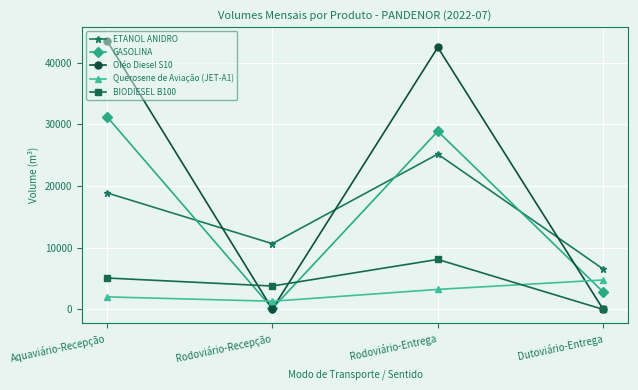

What is the label of the 2nd point from the right?

Rodoviário-Entrega